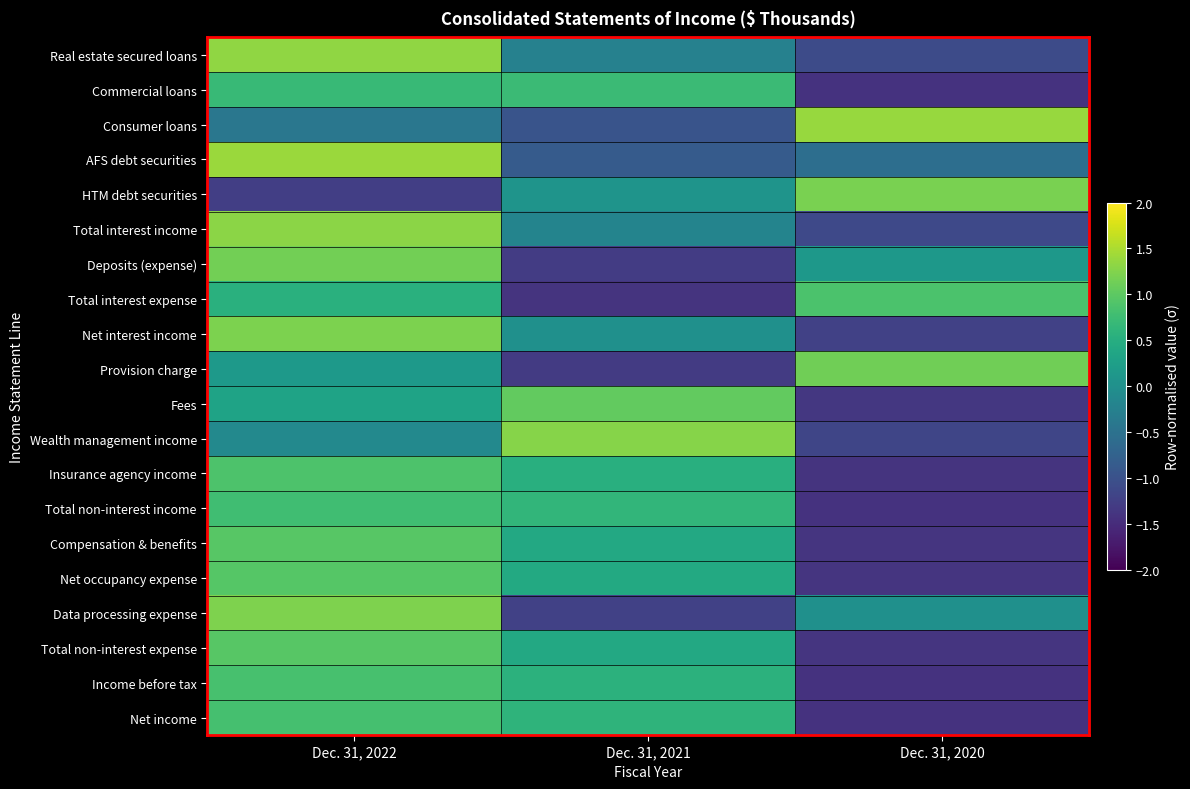

Rank the series by their maximum value, from highest to lowest.

AFS debt securities, Consumer loans, Real estate secured loans, Total interest income, Wealth management income, Data processing expense, Net interest income, HTM debt securities, Deposits (expense), Provision charge, Fees, Compensation & benefits, Total non-interest expense, Net occupancy expense, Insurance agency income, Total interest expense, Income before tax, Net income, Total non-interest income, Commercial loans